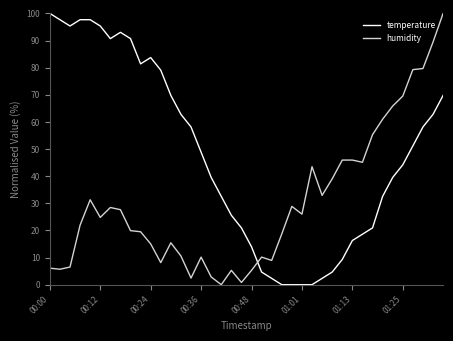

Which series has the largest total across all categories?

temperature